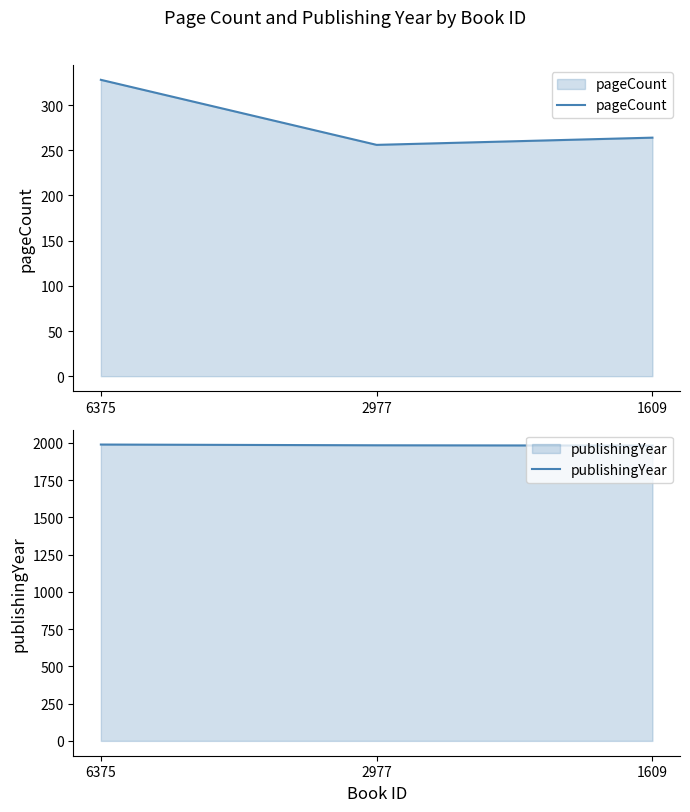

Which series changed the most between 6375 and 2977?

pageCount